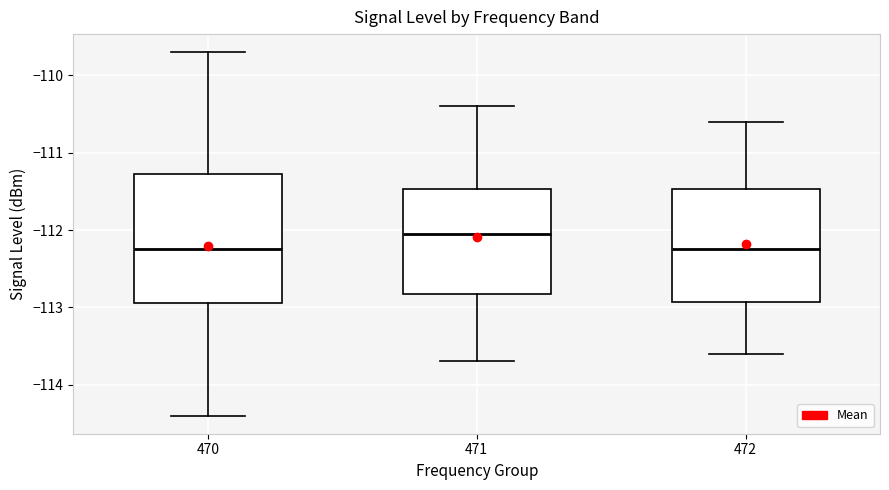

Comparing the boxes themselves (not the whiskers), which one is the tallest?

470